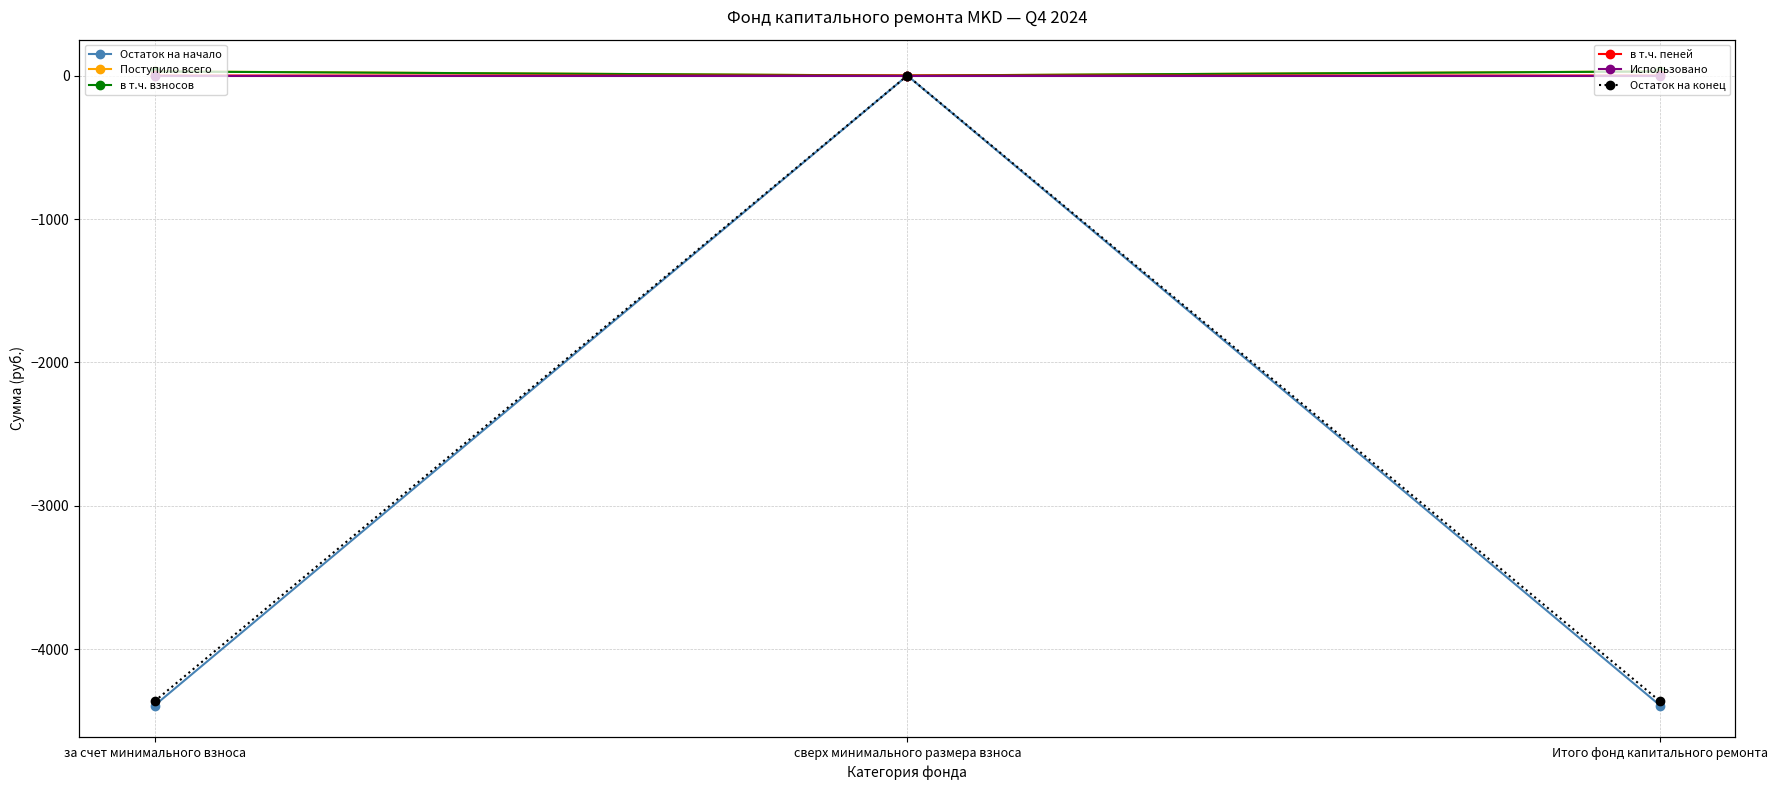

Reading left to right, what are all the values shown in this chart?

Остаток на начало: за счет минимального взноса=-4391.2	сверх минимального размера взноса=0.0	Итого фонд капитального ремонта=-4391.2
Поступило всего: за счет минимального взноса=29.2	сверх минимального размера взноса=0.0	Итого фонд капитального ремонта=29.2
в т.ч. взносов: за счет минимального взноса=28.6	сверх минимального размера взноса=0.0	Итого фонд капитального ремонта=28.6
в т.ч. пеней: за счет минимального взноса=0.7	сверх минимального размера взноса=0.0	Итого фонд капитального ремонта=0.7
Использовано: за счет минимального взноса=0.0	сверх минимального размера взноса=0.0	Итого фонд капитального ремонта=0.0
Остаток на конец: за счет минимального взноса=-4362.0	сверх минимального размера взноса=0.0	Итого фонд капитального ремонта=-4362.0